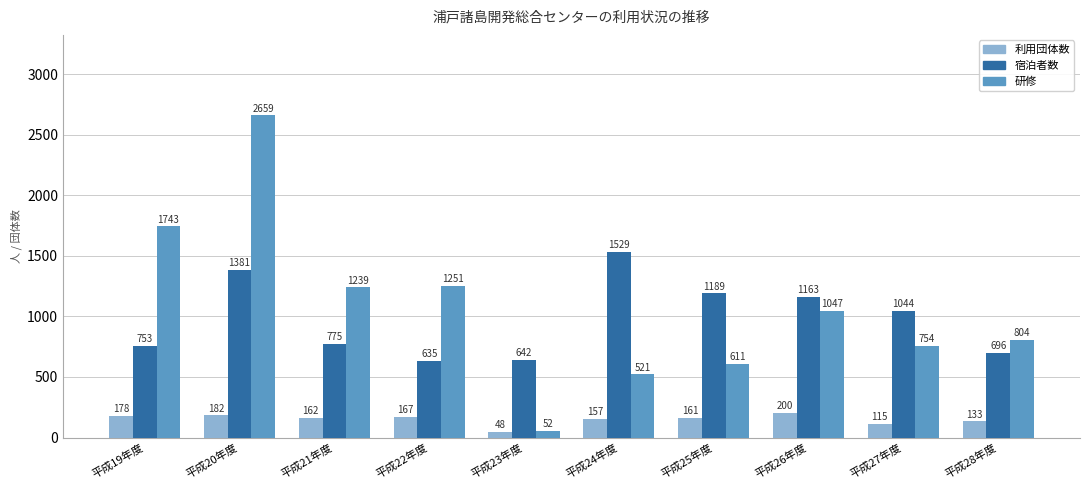

Is it true that 利用団体数 equals 48 at 平成23年度?

True